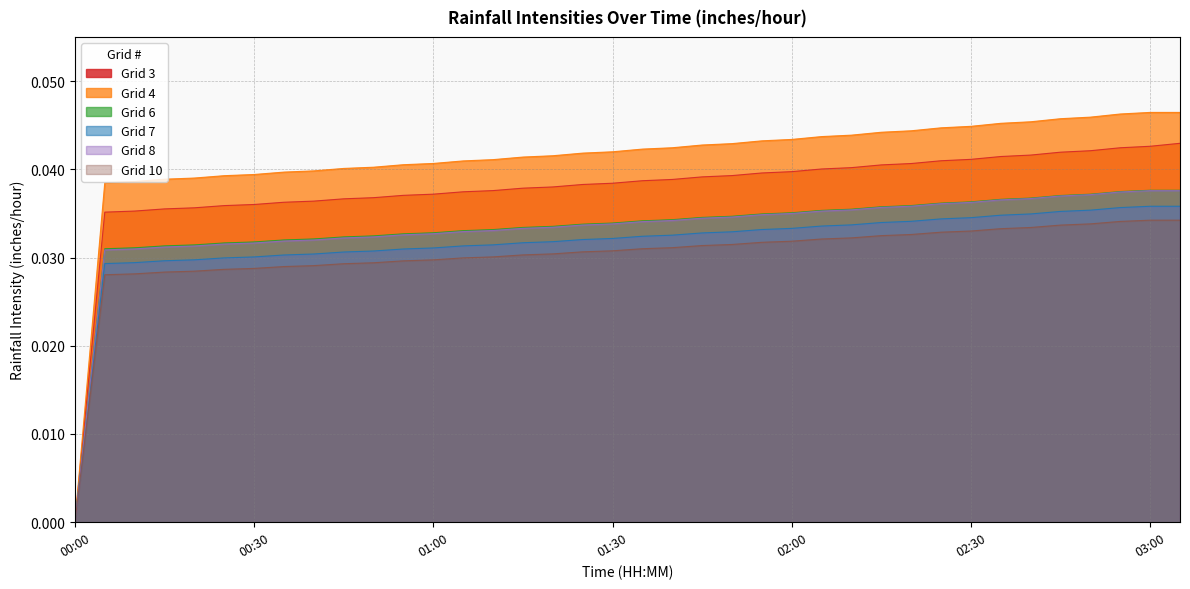

True or false: Grid 7 has more than 0 points higher than both neighbors.

False